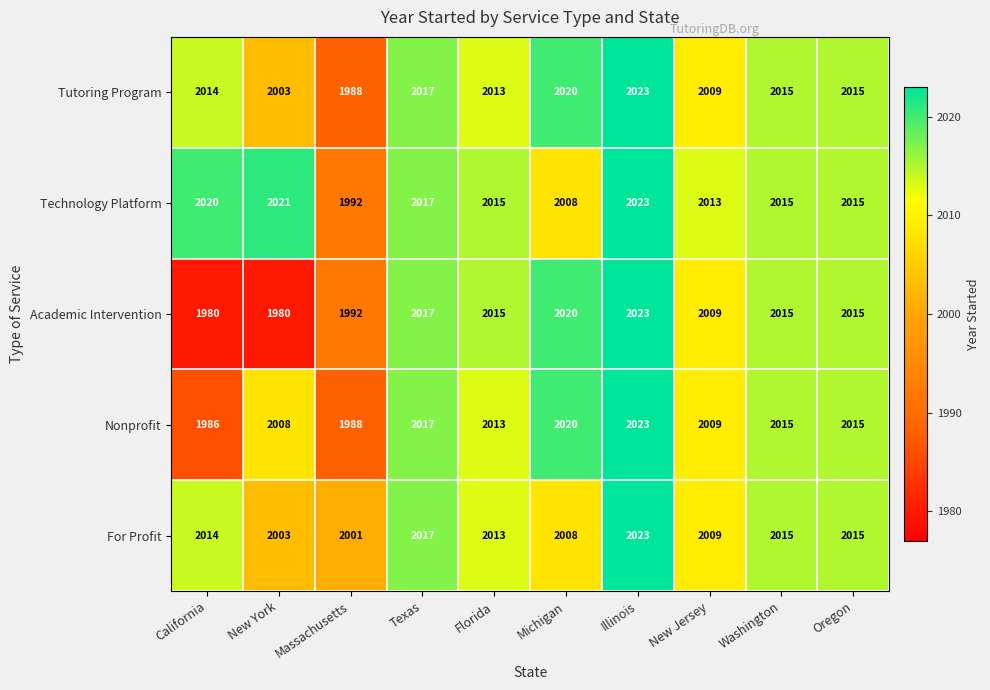

What is the approximate value of Nonprofit at Texas?

2017